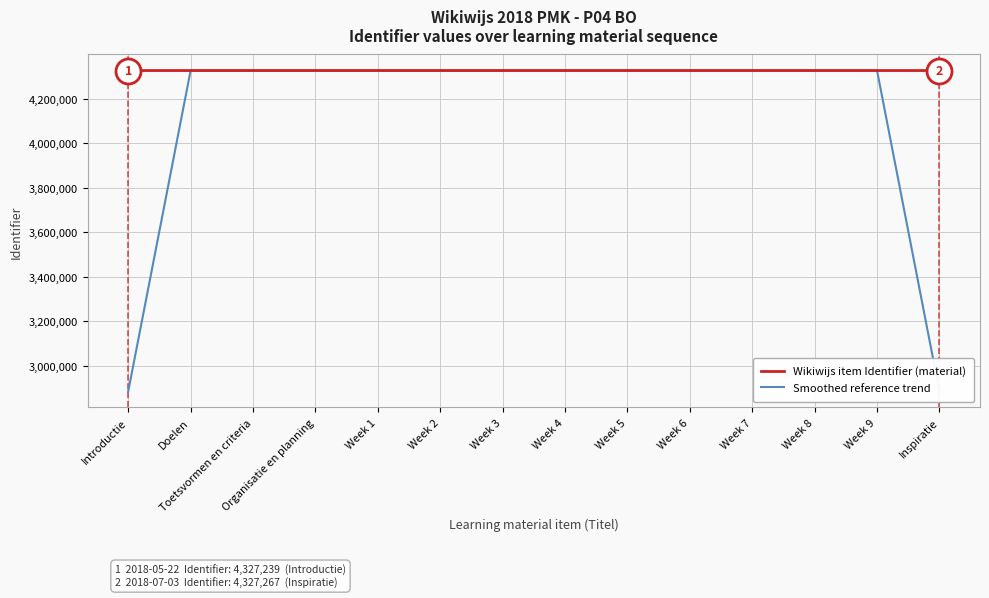

True or false: Smoothed reference trend has a value of 2884831.3 at Inspiratie.

True